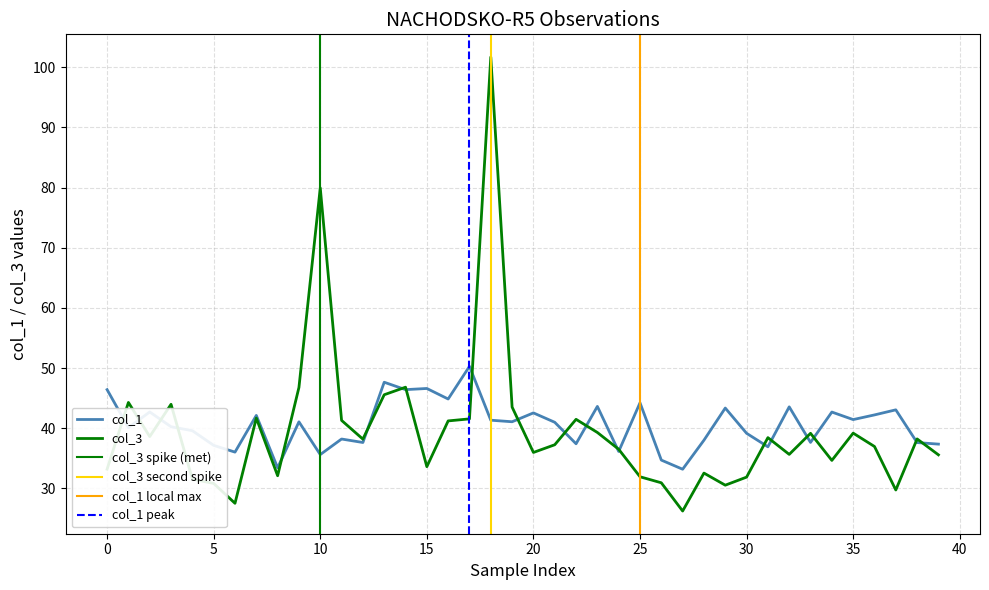

Does the chart display data point markers on the line(s)?

No